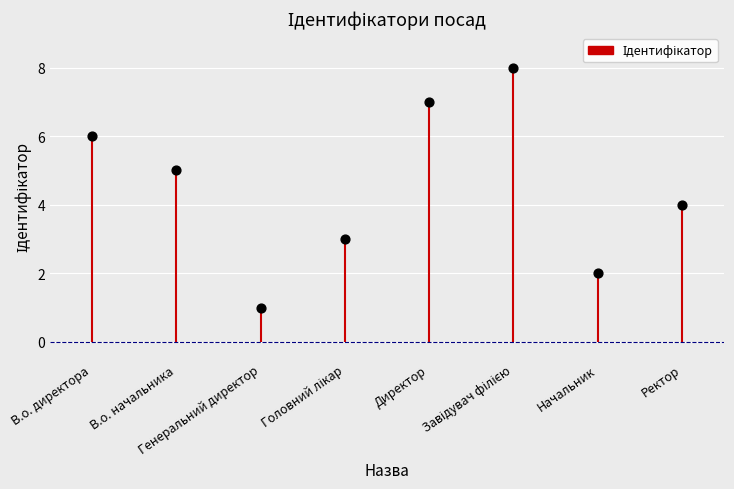

Which has a higher value, Головний лікар or Ректор?

Ректор